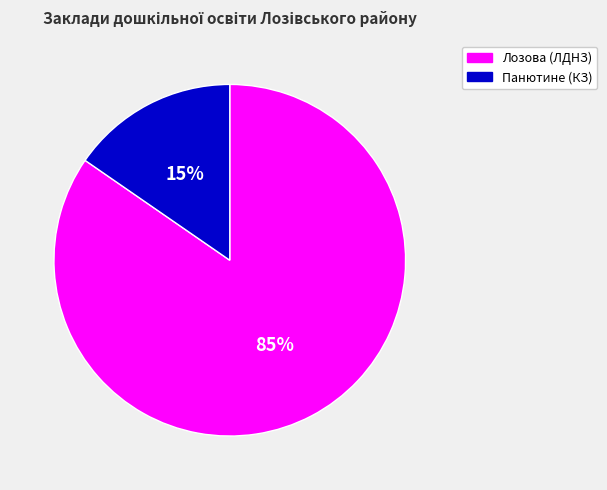

How many segments does this pie chart have?

2